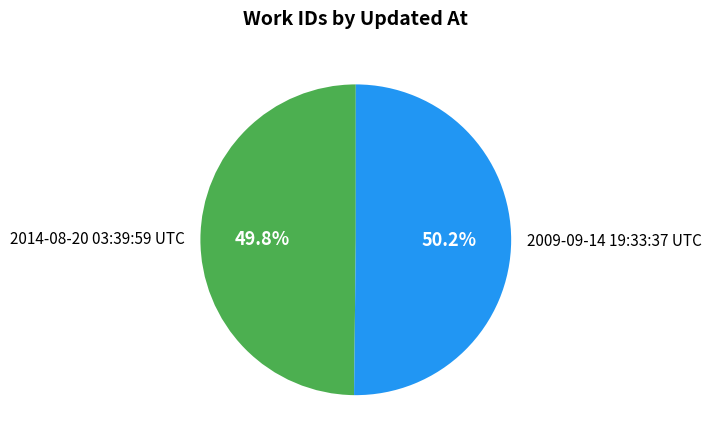

How many slices are in this pie chart?

2